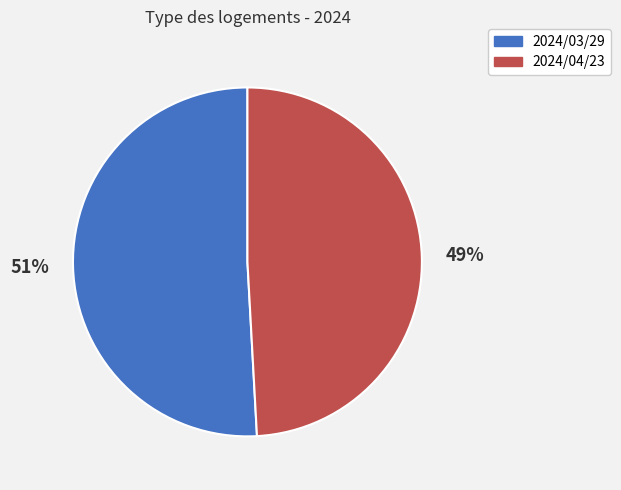

To the nearest percent, what is the difference between the largest and smallest slice percentages?

2%